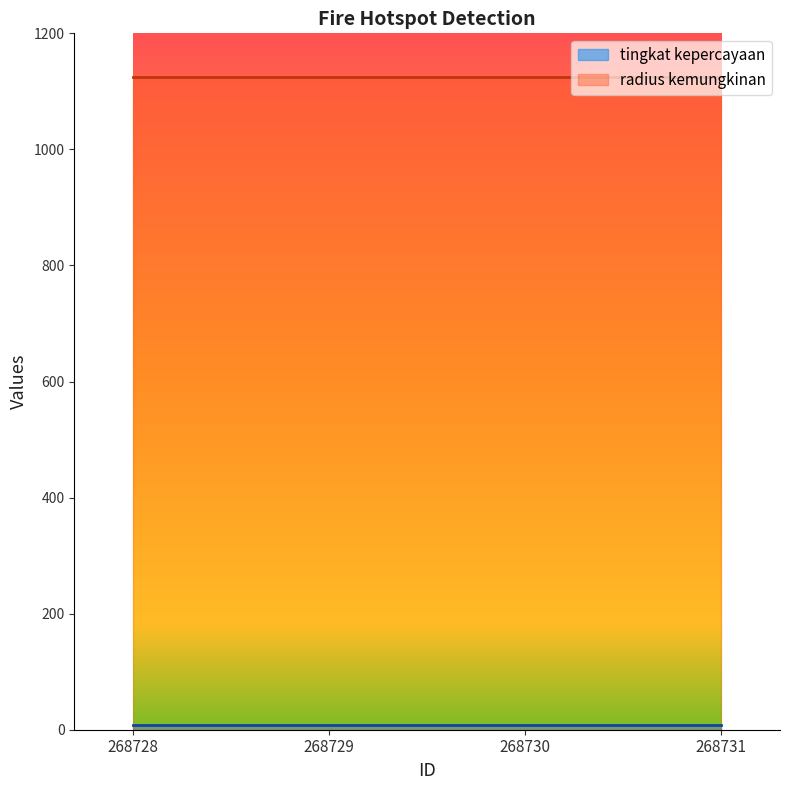

True or false: radius kemungkinan and tingkat kepercayaan intersect in this chart.

False